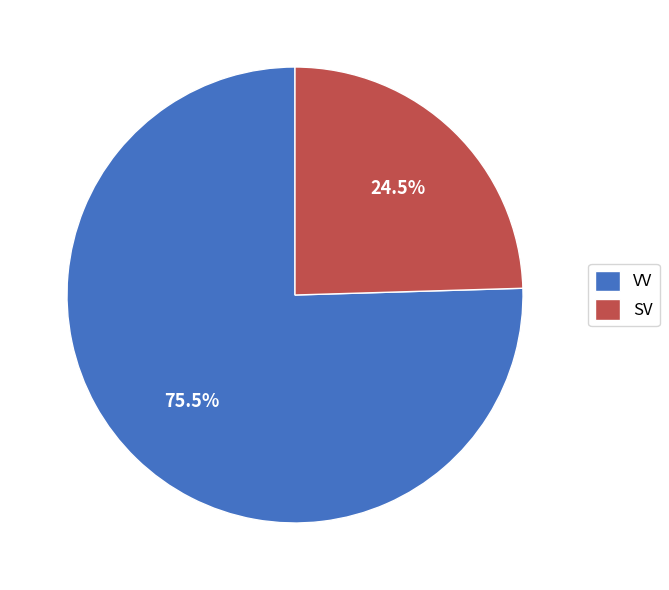

Which category has the biggest portion of the pie?

VV